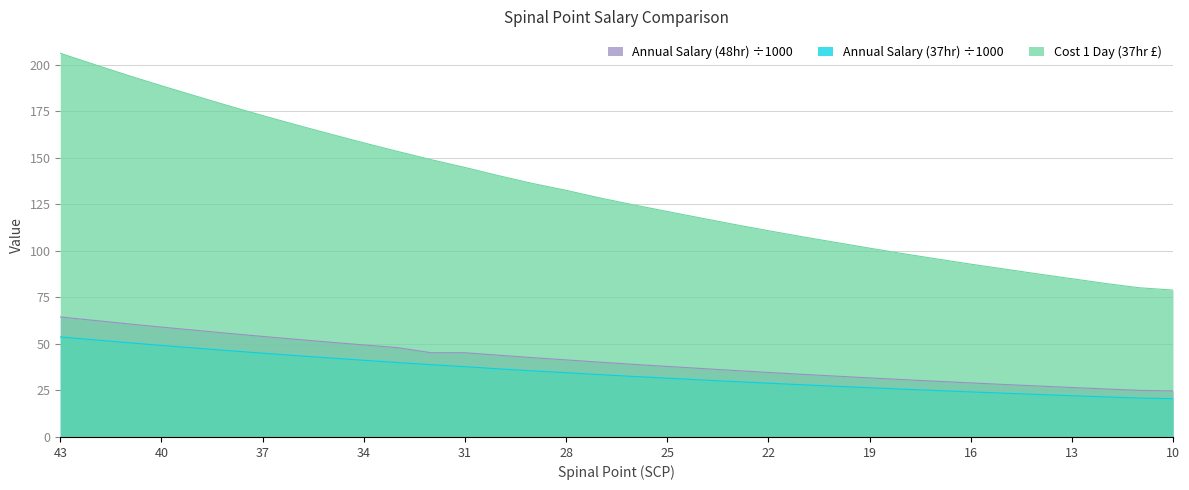

What is the maximum value for Annual Salary (48hr)?

64.5